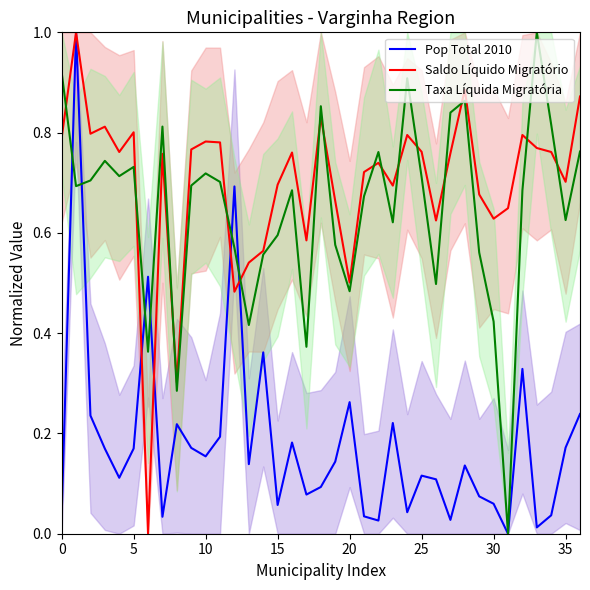

How many interior local valleys does the Saldo Líquido Migratório series have?

11